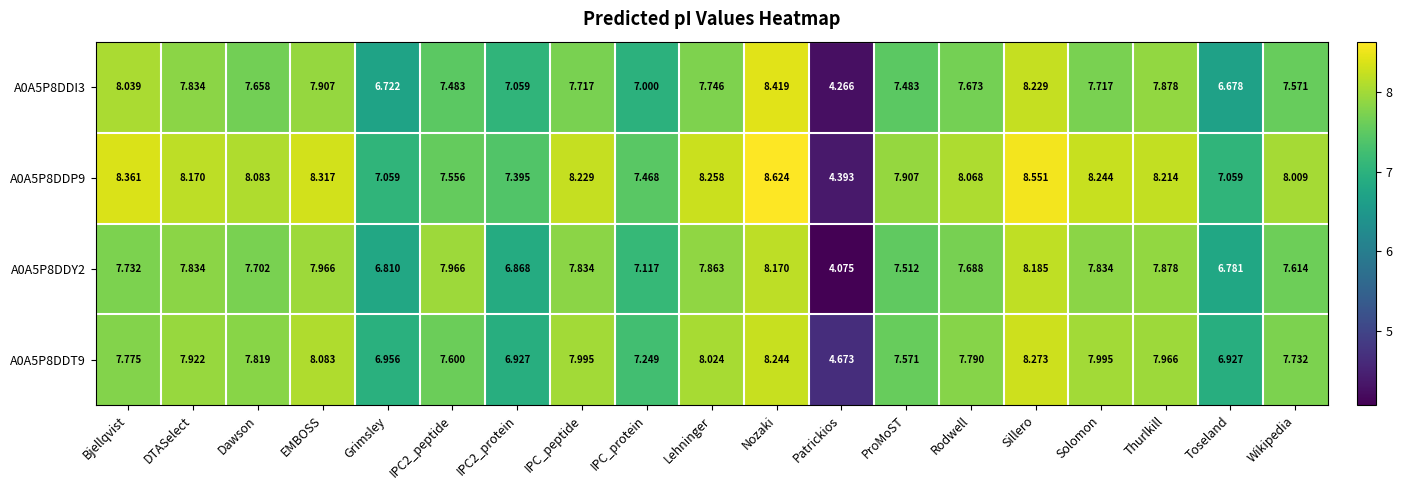

How many distinct data groups are displayed?

4